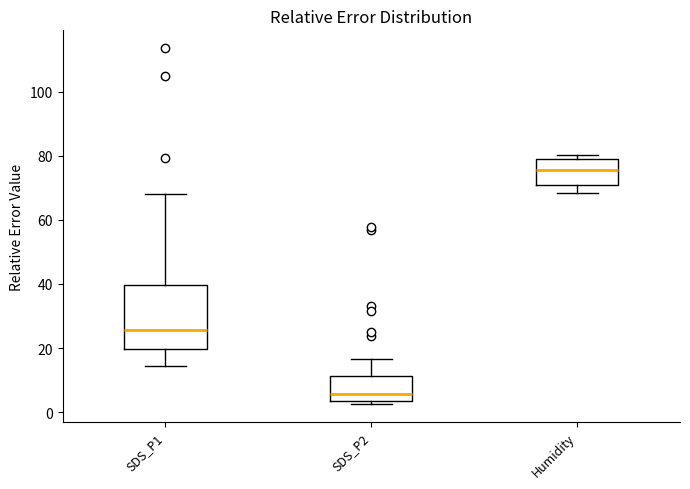

Which box's median line is the lowest?

SDS_P2